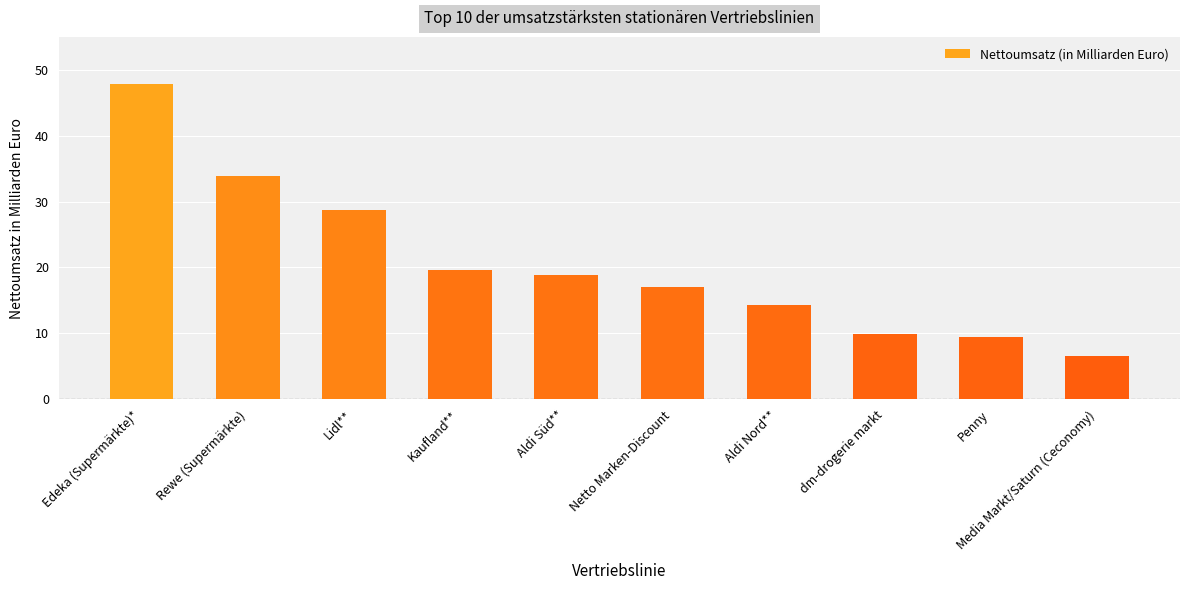

What is the label of the 5th bar from the right?

Netto Marken-Discount